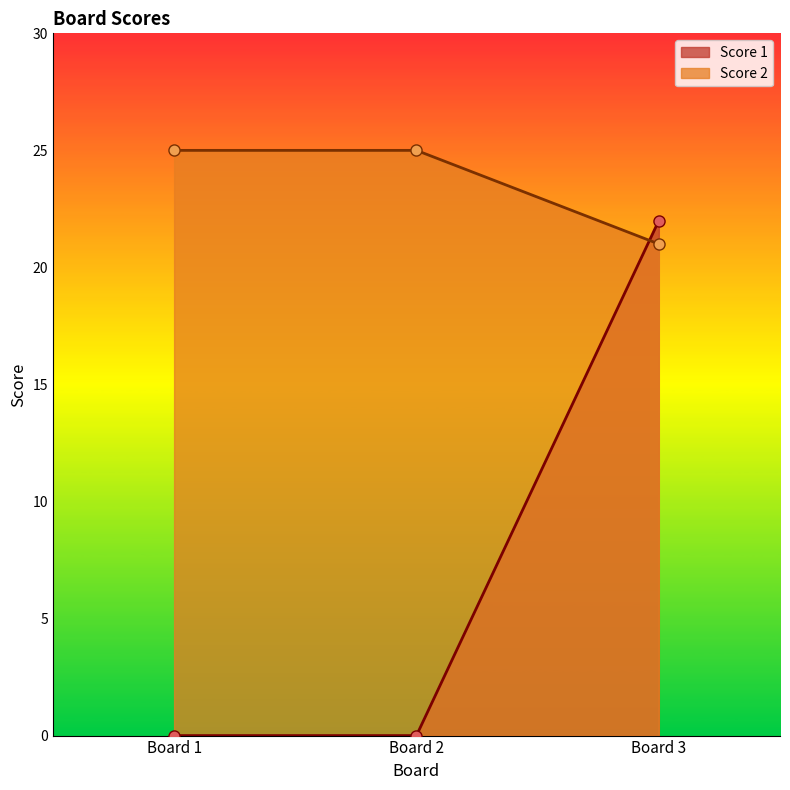

What is the difference between the Score 1 values at Board 1 and Board 3?

22